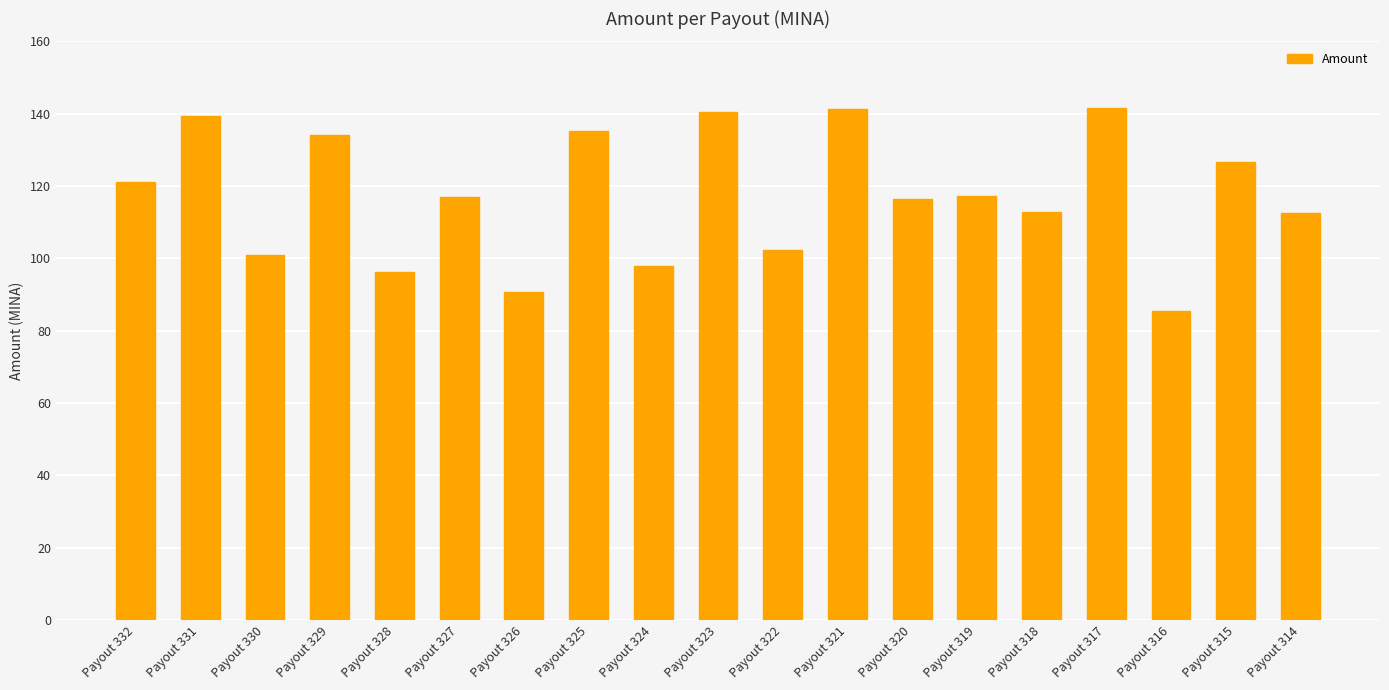

Count the number of categories in the chart.

19